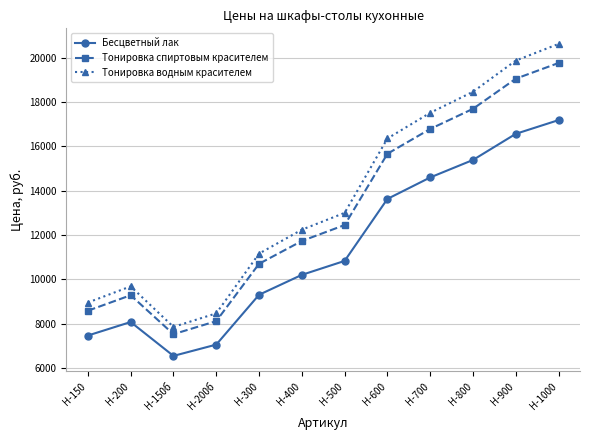

The Тонировка спиртовым красителем series shows 10260 at Н-1000. True or false?

False